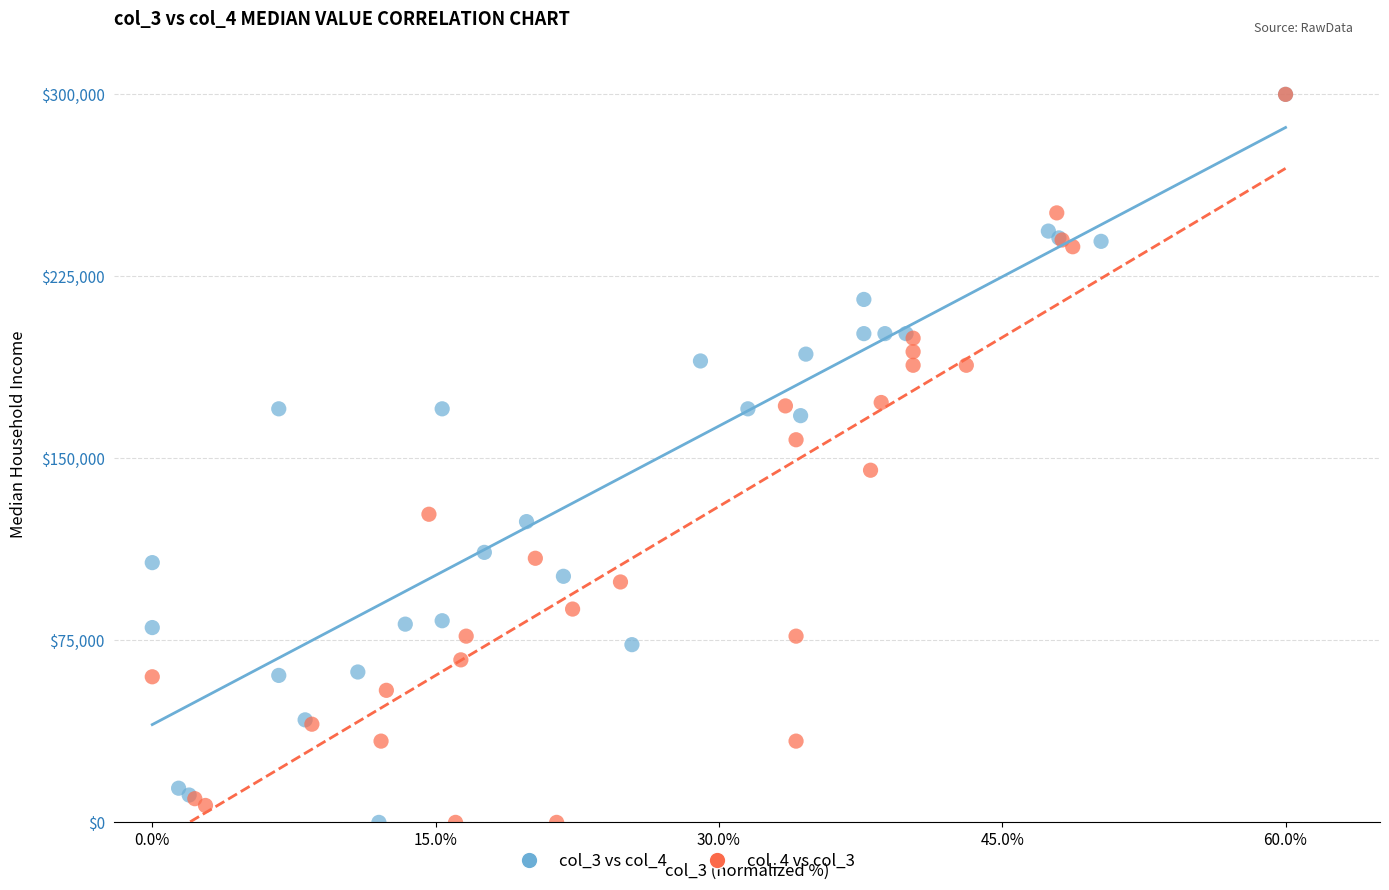

What are all the series names shown in the legend?

col_3 vs col_4, col_4 vs col_3